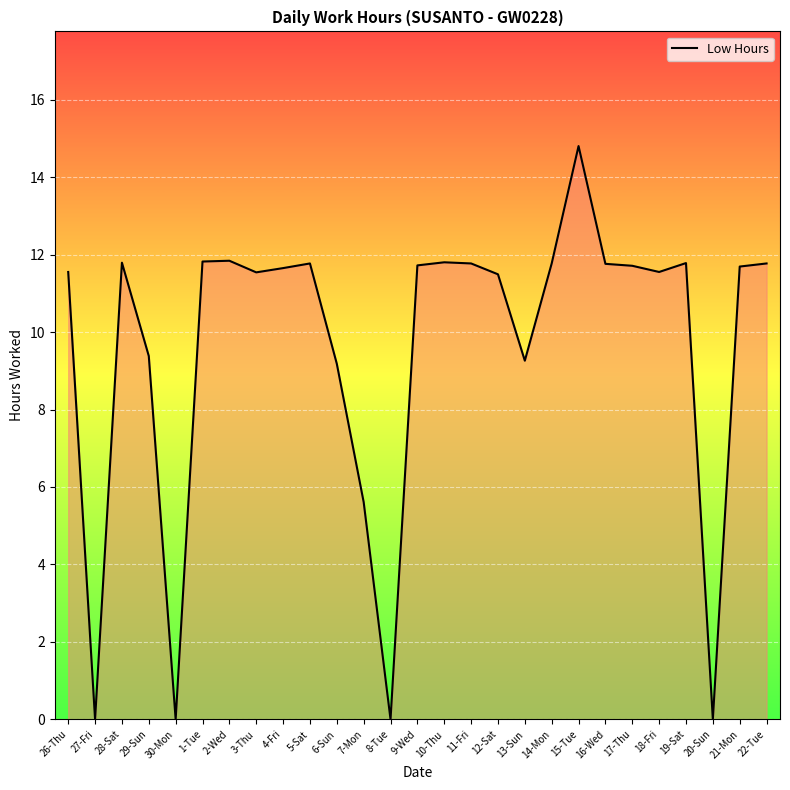

What position from the left is 11-Fri?

16